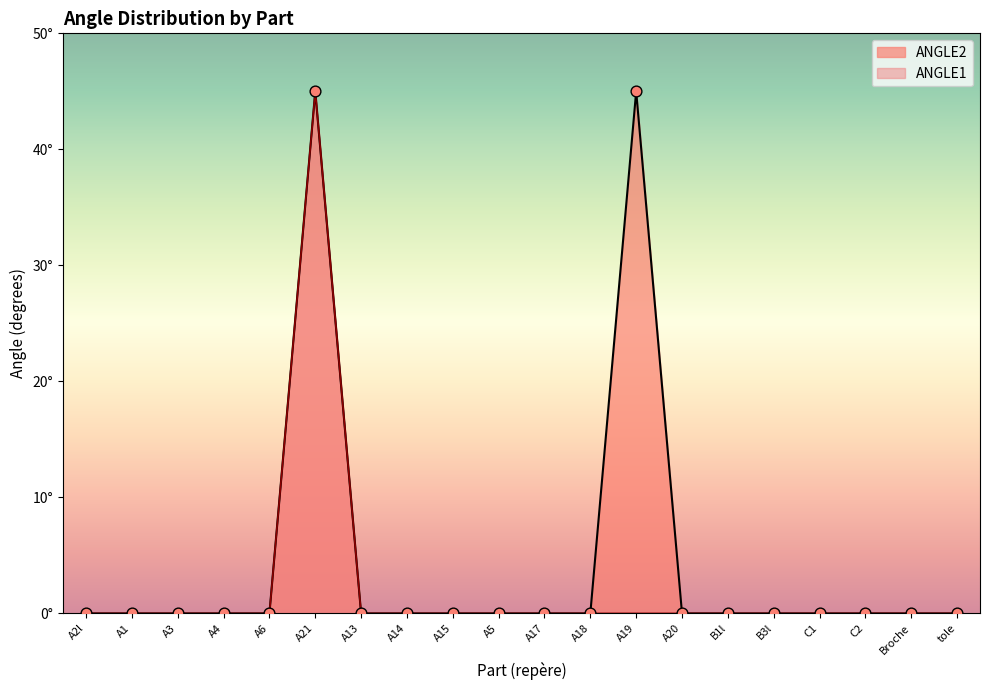

At how many categories does at least one series exceed 32?

2